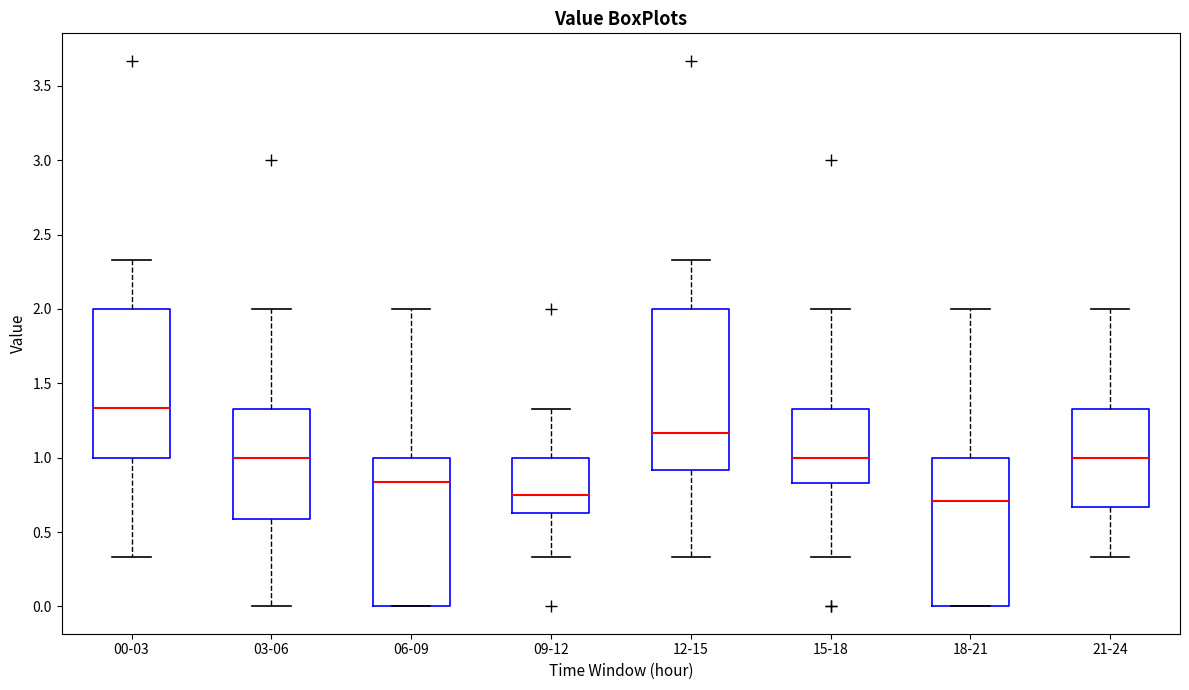

Comparing the boxes themselves (not the whiskers), which one is the tallest?

12-15